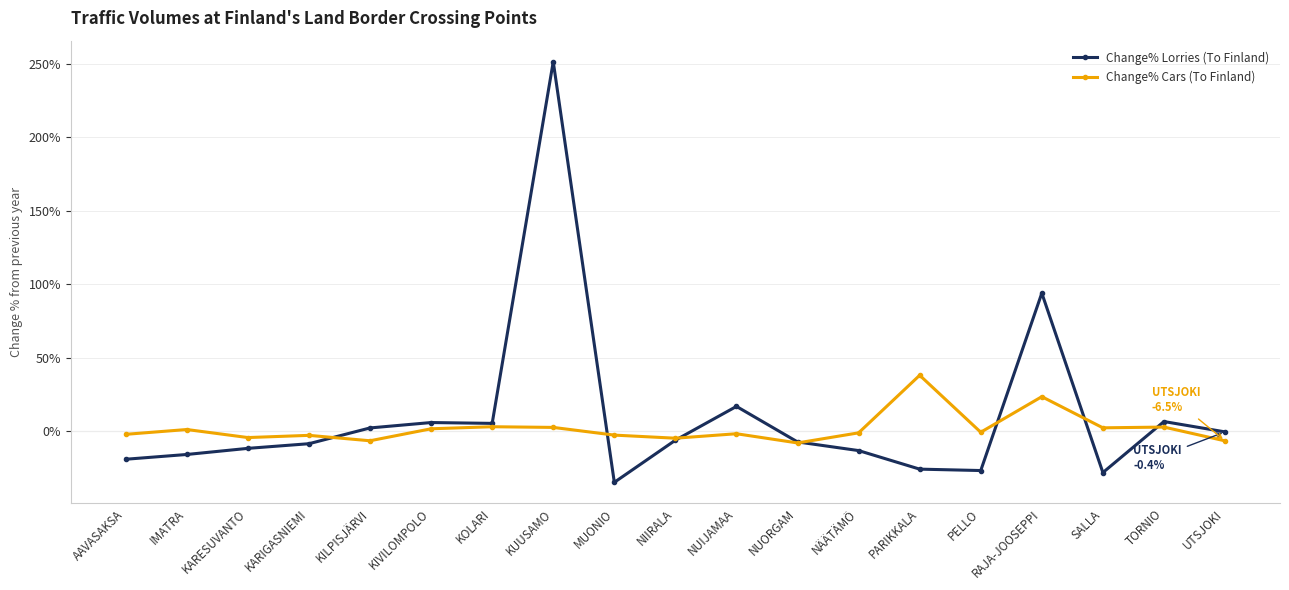

What is the label of the 11th point from the right?

MUONIO